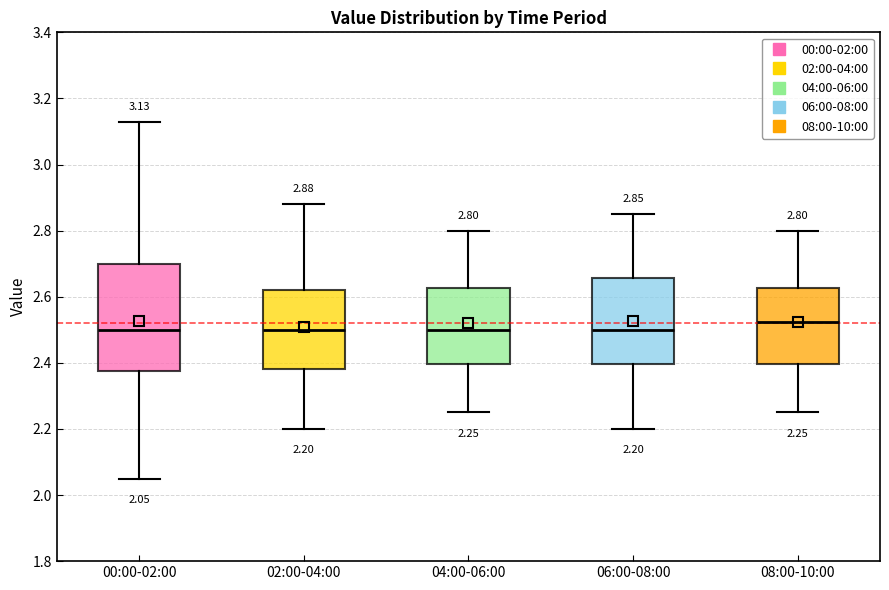

Which box's median line is the highest?

08:00-10:00